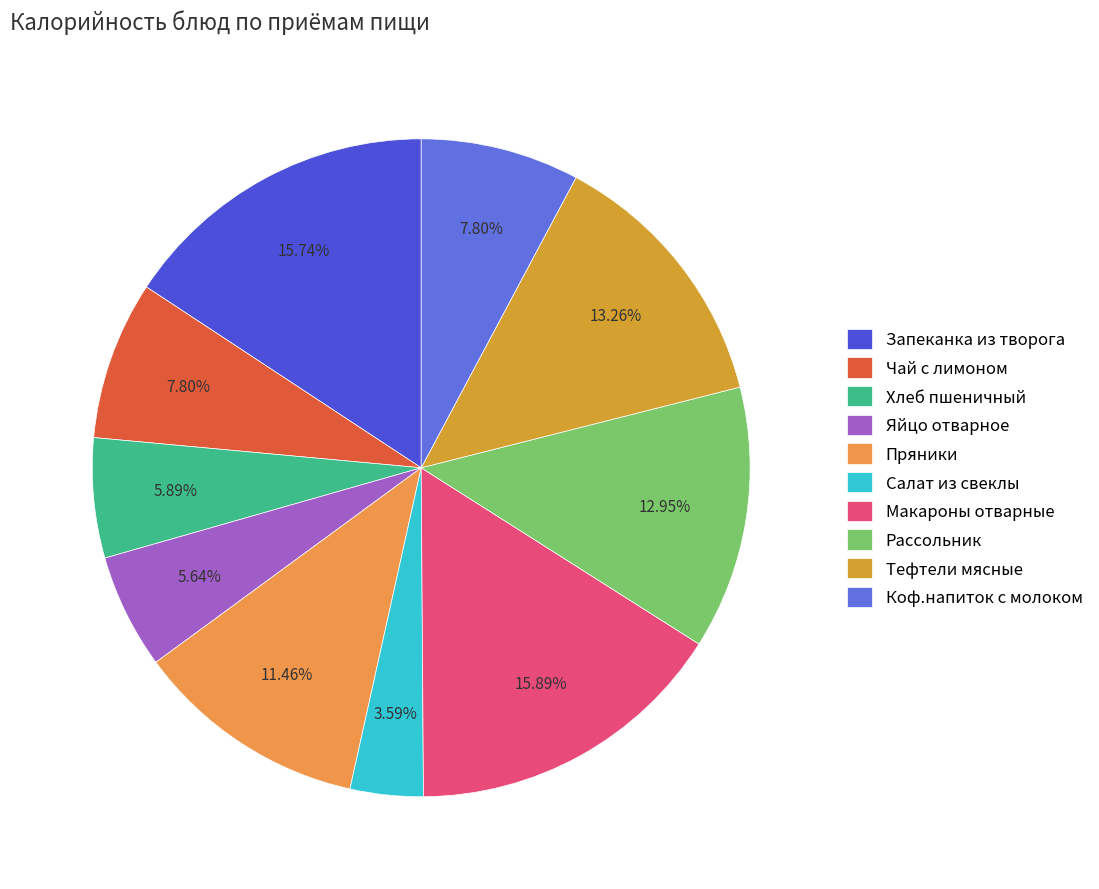

To the nearest percent, what is the average slice percentage?

10%